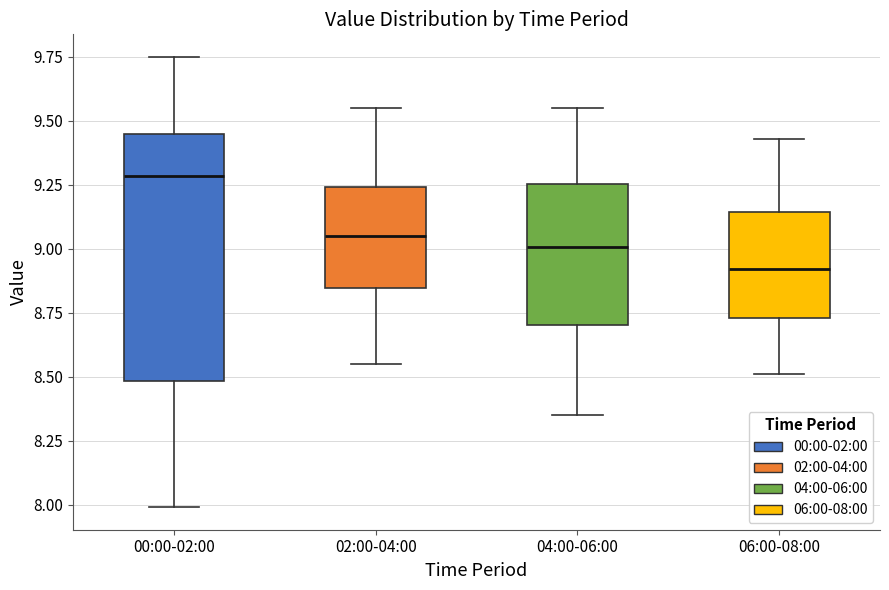

Reading left to right, read every box against the y-axis: the position of its median line, the range the box covers, and the ends of its whiskers. The values are not printed on the chart, so give them approximately, as read against the axis.

00:00-02:00: median 9.30, box 8.50 to 9.45, whiskers 8.00 to 9.75
02:00-04:00: median 9.05, box 8.85 to 9.25, whiskers 8.55 to 9.55
04:00-06:00: median 9.00, box 8.70 to 9.25, whiskers 8.35 to 9.55
06:00-08:00: median 8.90, box 8.75 to 9.15, whiskers 8.50 to 9.45